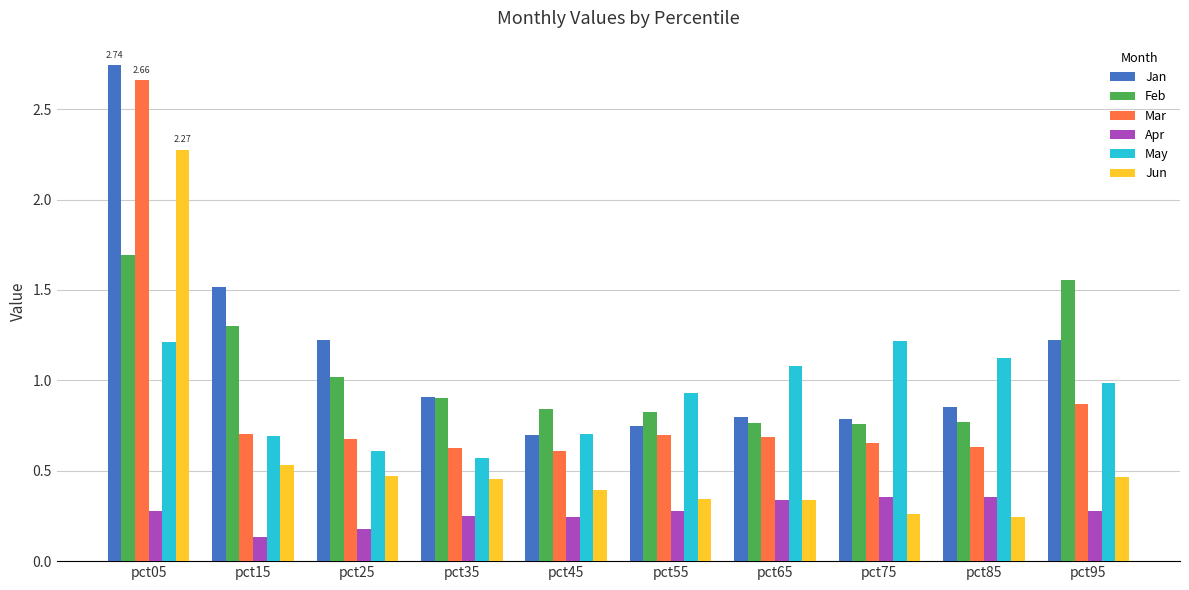

At which category is the sum across all series the highest?

pct05